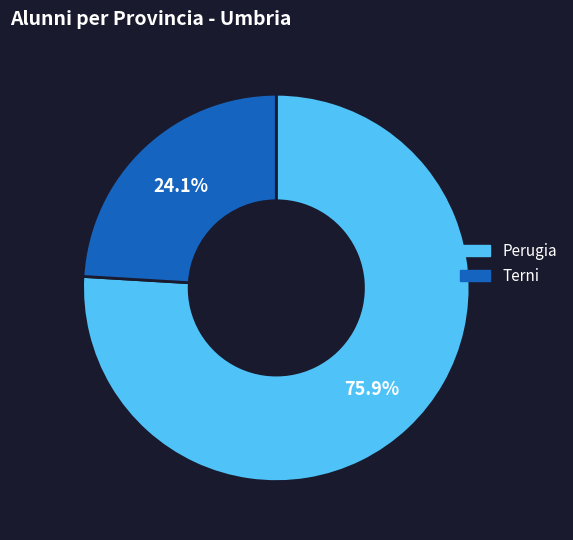

What is the total percentage of Terni and Perugia?

100.0%